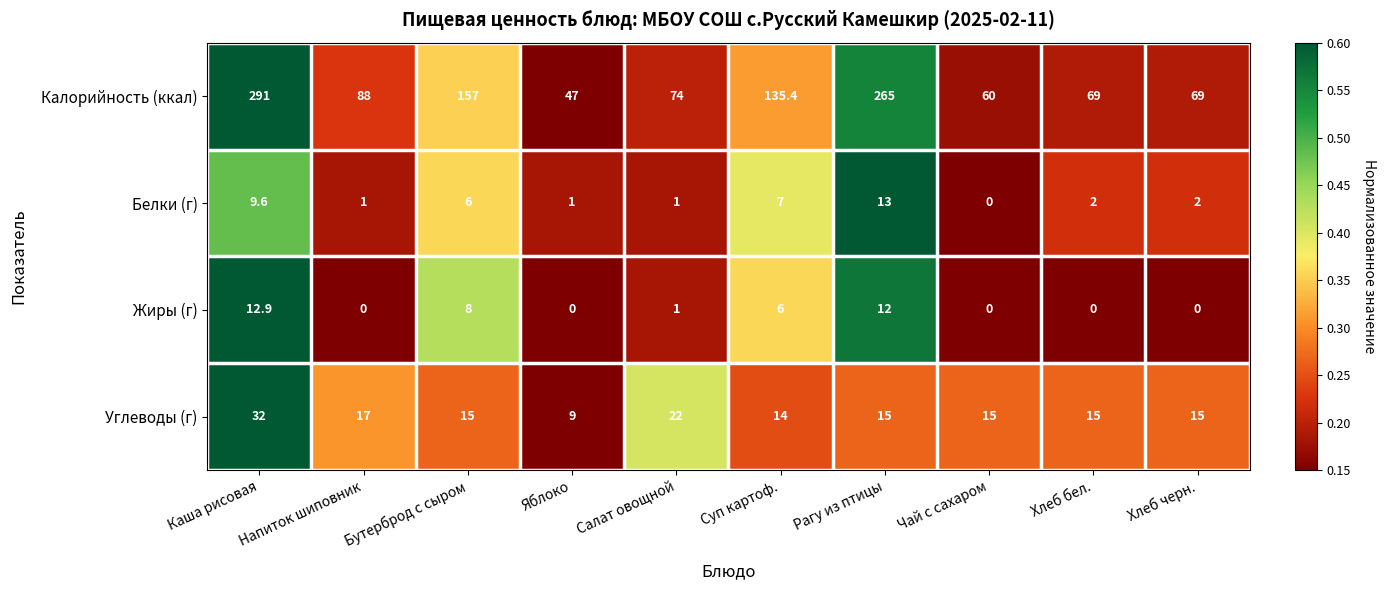

What is the minimum value shown in the chart?

0.0